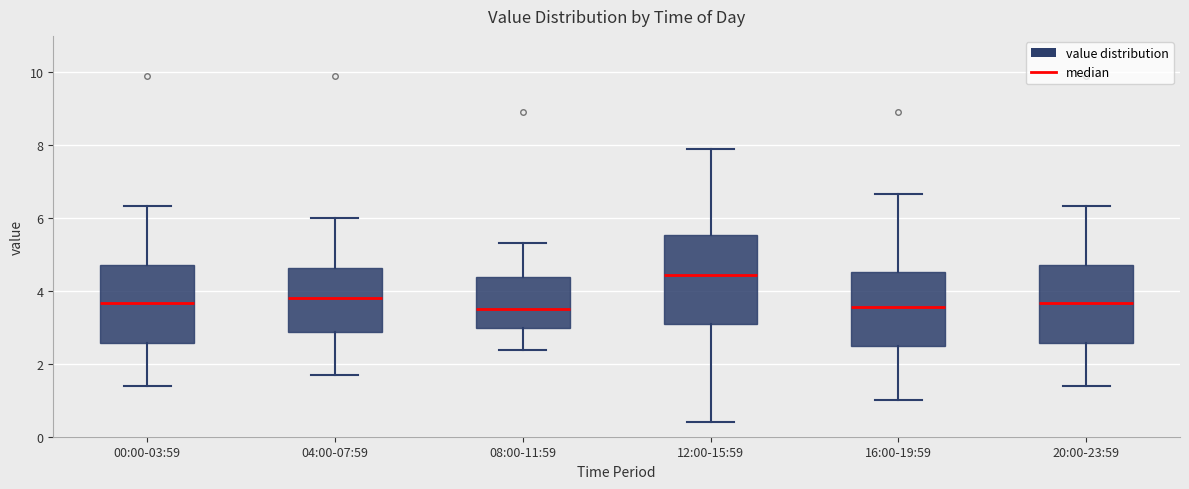

Where does the upper whisker of the box for 20:00-23:59 end on the y-axis? The values are not printed on the chart, so give them approximately, as read against the axis.

6.4